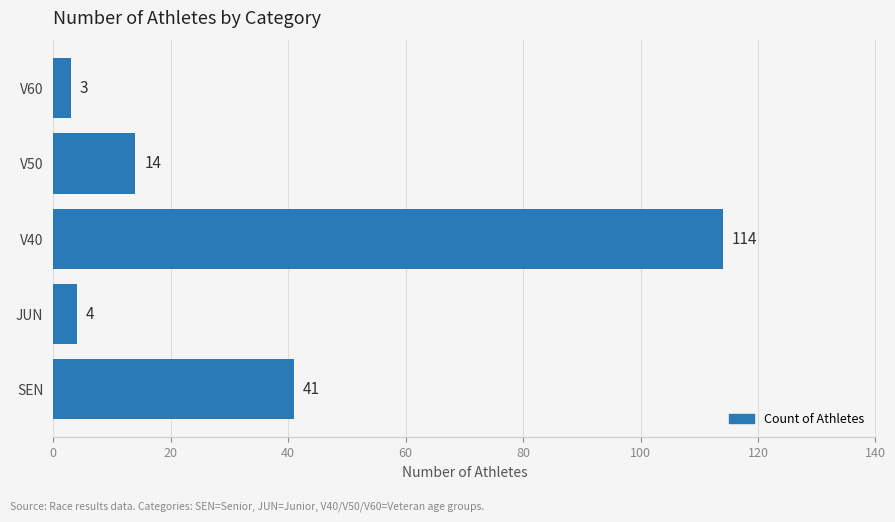

Reading bottom to top, transcribe all the data shown in this chart.

41	4	114	14	3